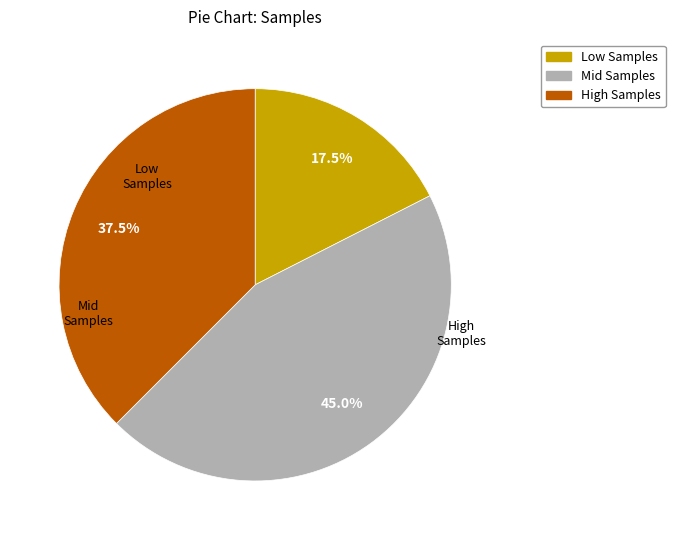

Is there any slice that represents more than half of the pie?

No